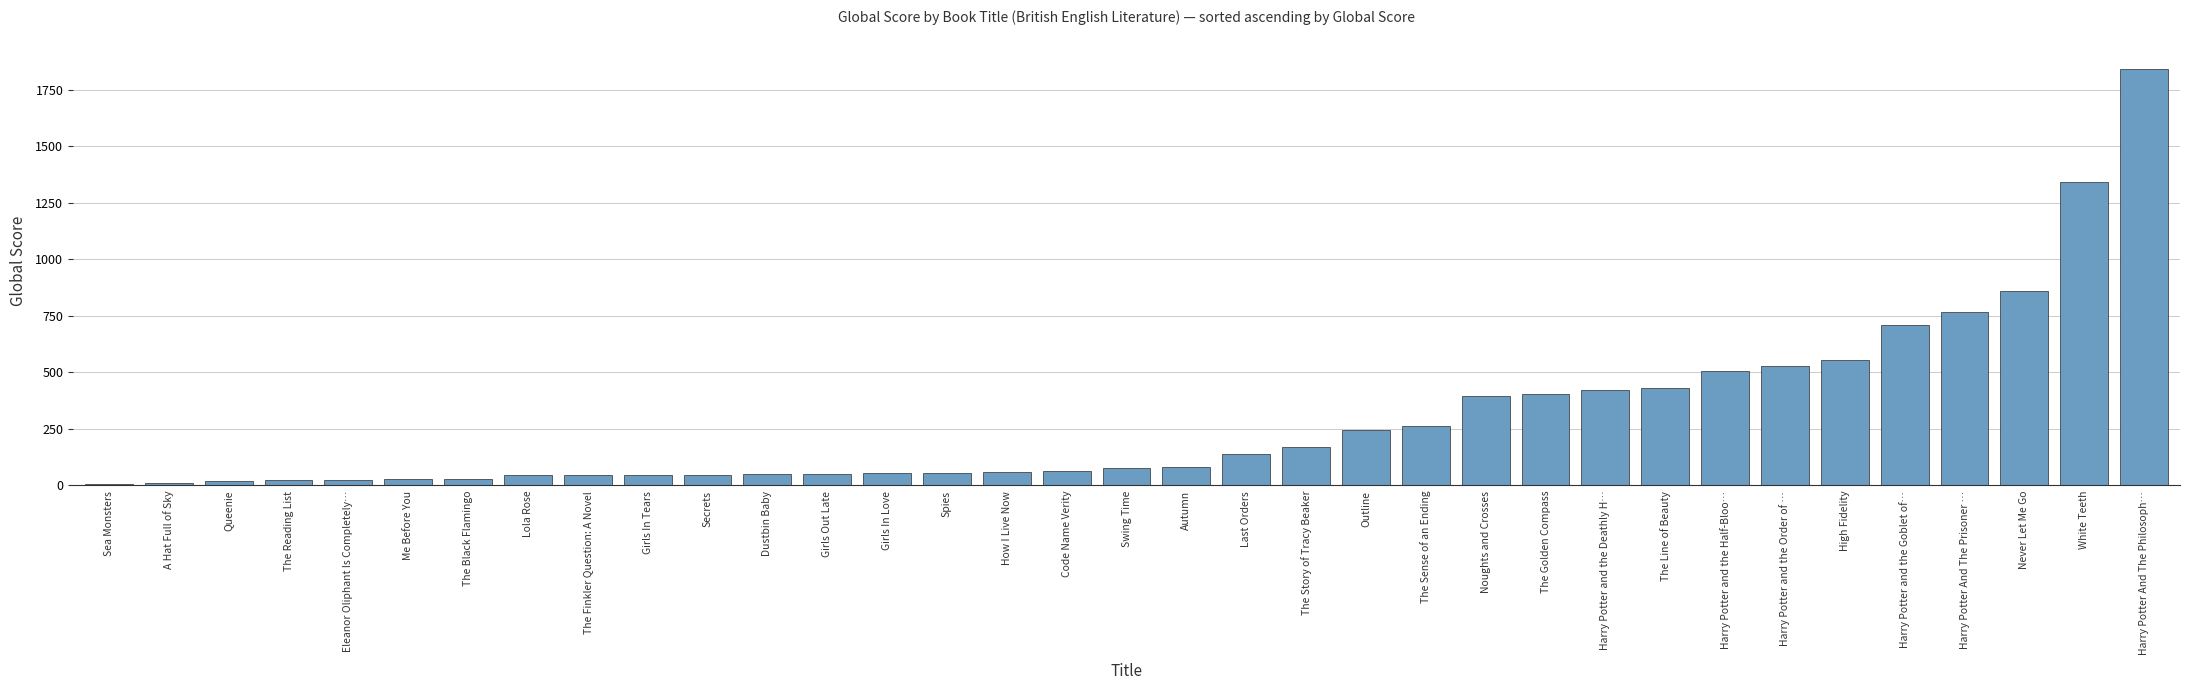

What is the sum of the values at Never Let Me Go and Harry Potter And The Philosoph…?

2701